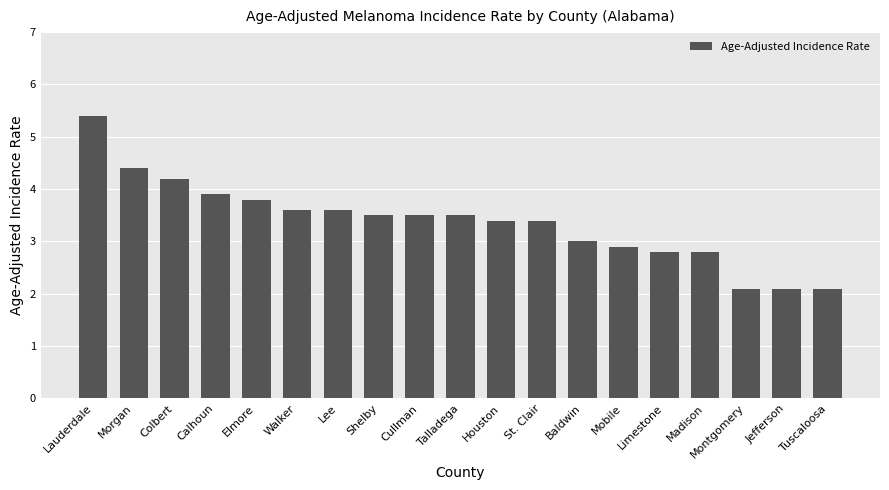

Reading right to left, extract all data points from this chart.

Tuscaloosa=2.1	Jefferson=2.1	Montgomery=2.1	Madison=2.8	Limestone=2.8	Mobile=2.9	Baldwin=3.0	St. Clair=3.4	Houston=3.4	Talladega=3.5	Cullman=3.5	Shelby=3.5	Lee=3.6	Walker=3.6	Elmore=3.8	Calhoun=3.9	Colbert=4.2	Morgan=4.4	Lauderdale=5.4